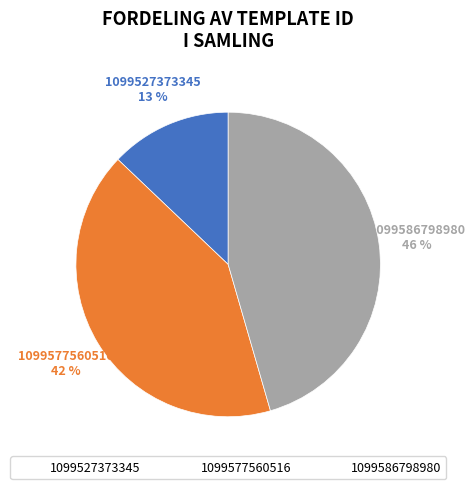

To the nearest percent, what is the difference between the 1099586798980 and 1099527373345 slice percentages?

33%